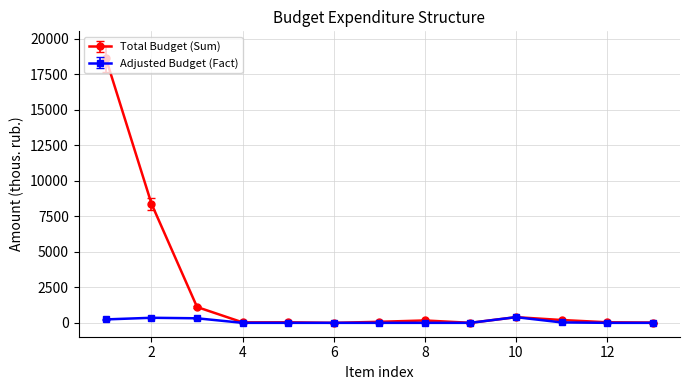

Which series has the largest total across all categories?

Total Budget (Sum)